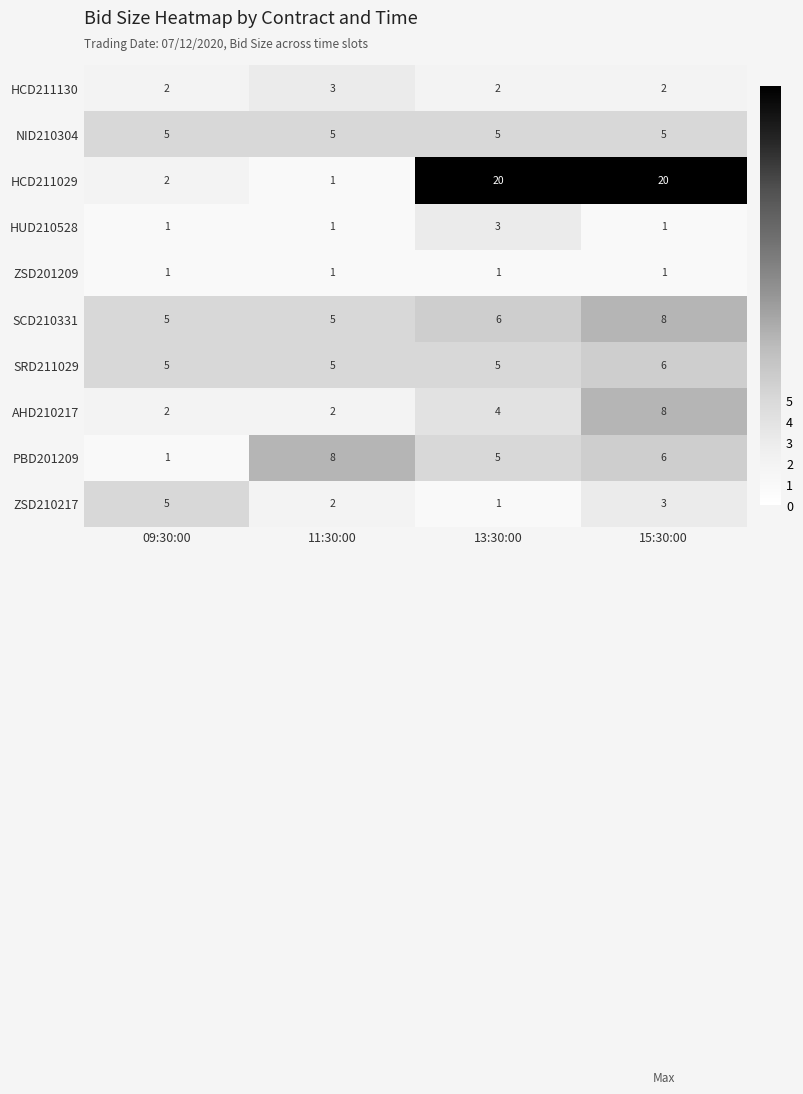

Is it true that SRD211029 equals 9 at 15:30:00?

False